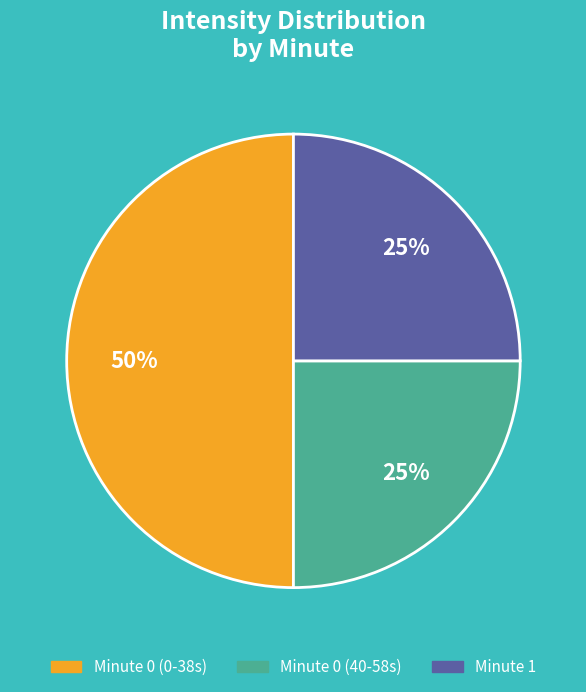

Which slice is the largest?

Minute 0 (0-38s)